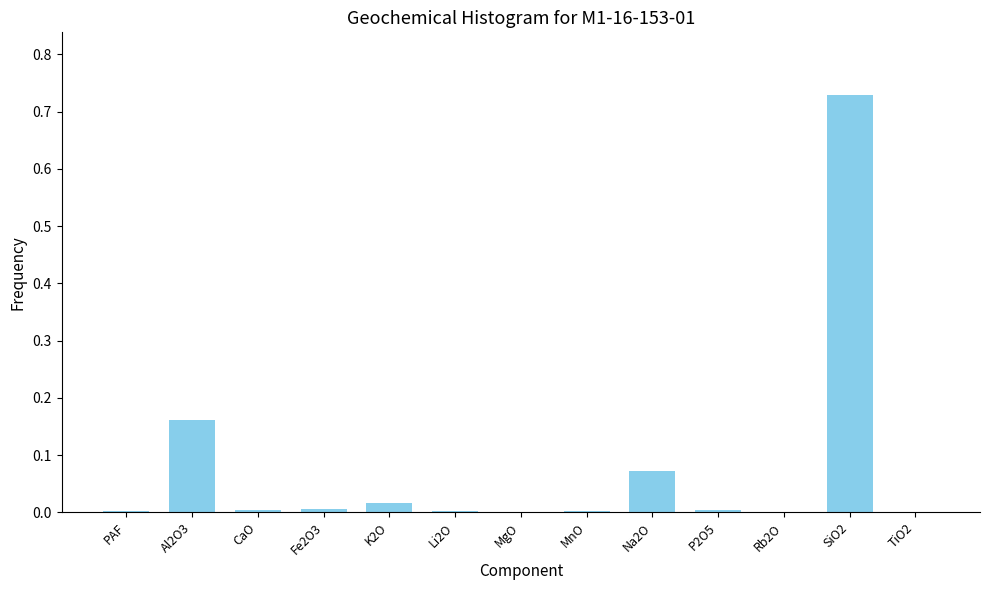

What is the sum of all values?

1.0